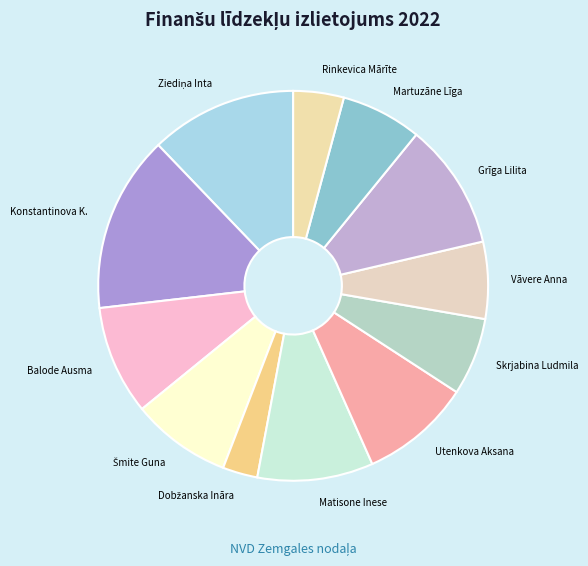

How many slices are in this pie chart?

12